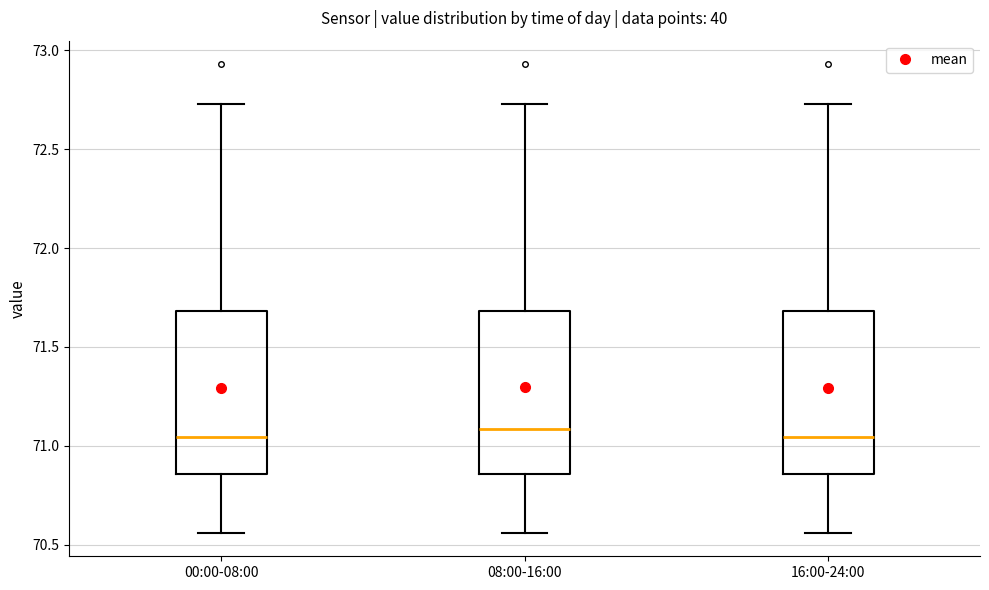

Reading left to right, transcribe this box plot: for each box, give where its median line is, the range the box spans, and where its two whiskers end, as read against the y-axis. The values are not printed on the chart, so give them approximately, as read against the axis.

00:00-08:00: median 71.05, box 70.85 to 71.70, whiskers 70.55 to 72.75
08:00-16:00: median 71.10, box 70.85 to 71.70, whiskers 70.55 to 72.75
16:00-24:00: median 71.05, box 70.85 to 71.70, whiskers 70.55 to 72.75